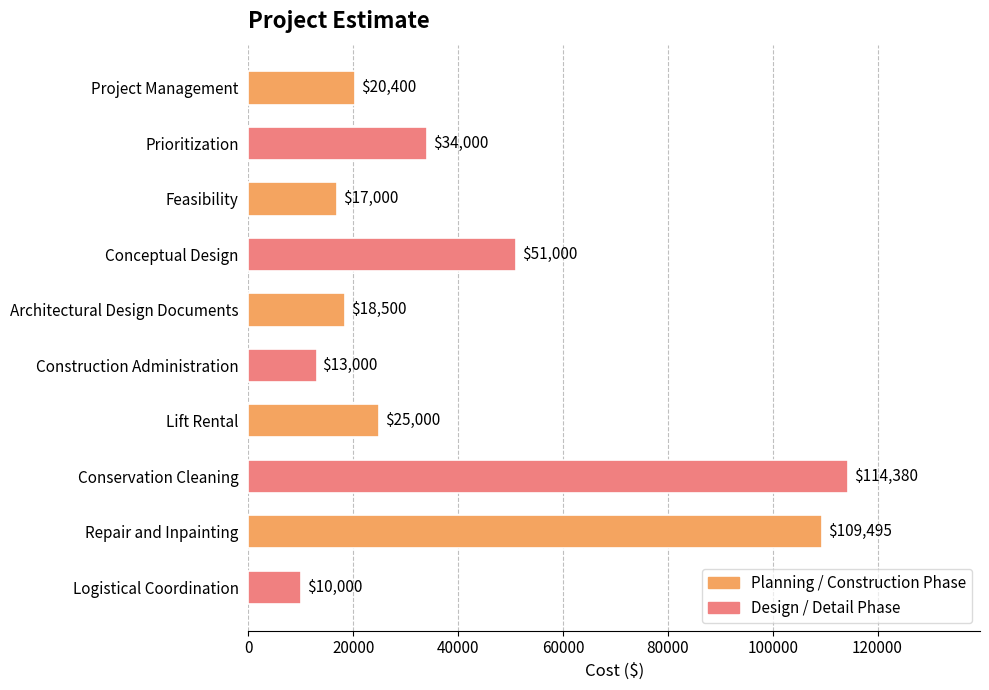

Does the chart contain any negative values?

No